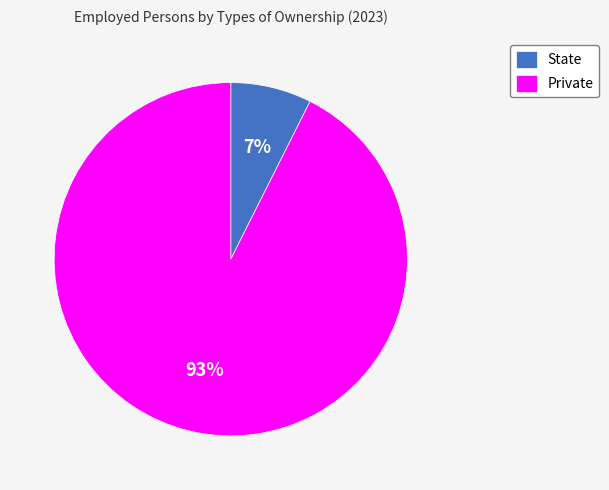

What percentage is the State slice, to the nearest percent?

7%